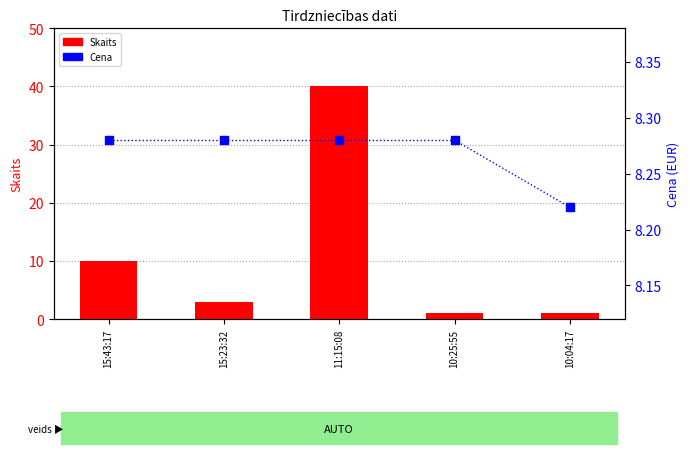

Which series has the widest spread of Y values?

Skaits